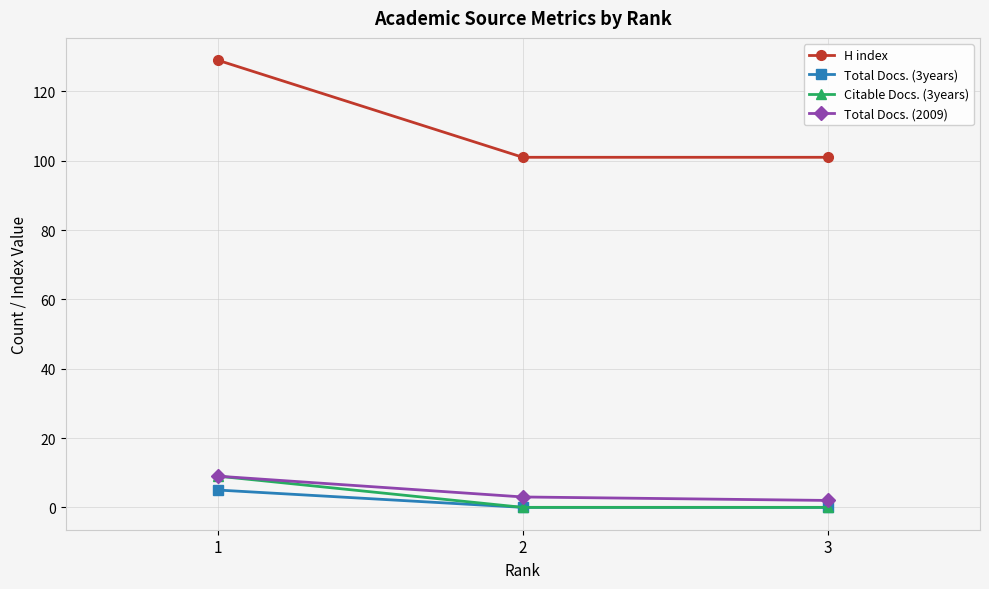

What is the maximum value for Citable Docs. (3years)?

9